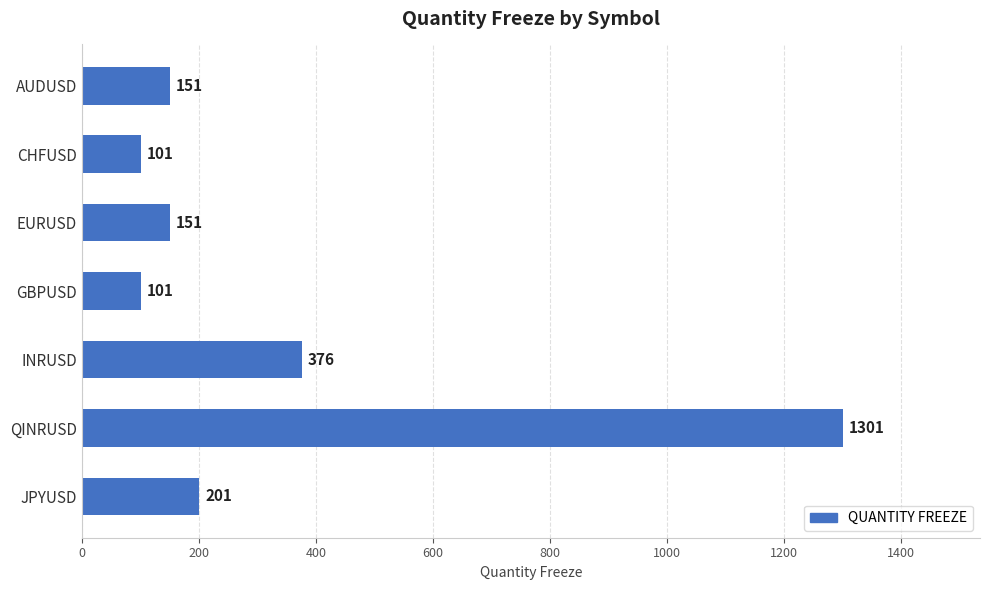

What is the difference between the maximum and minimum values?

1200